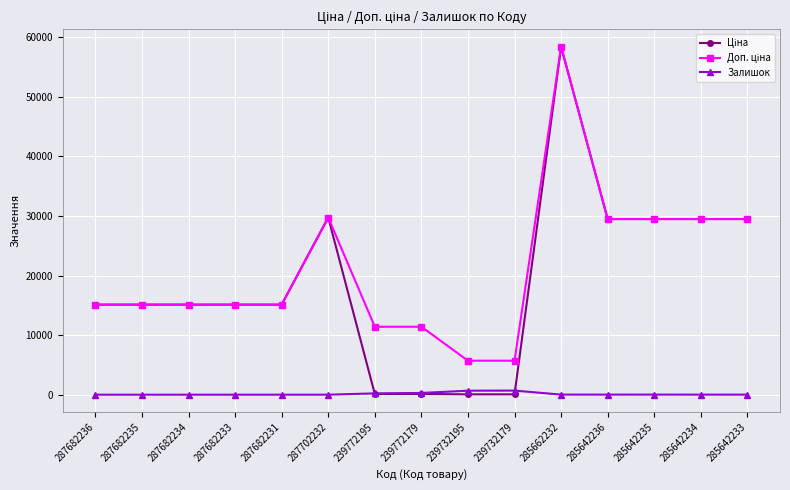

What is the difference between the maximum and second lowest values in the Залишок series?

686.0